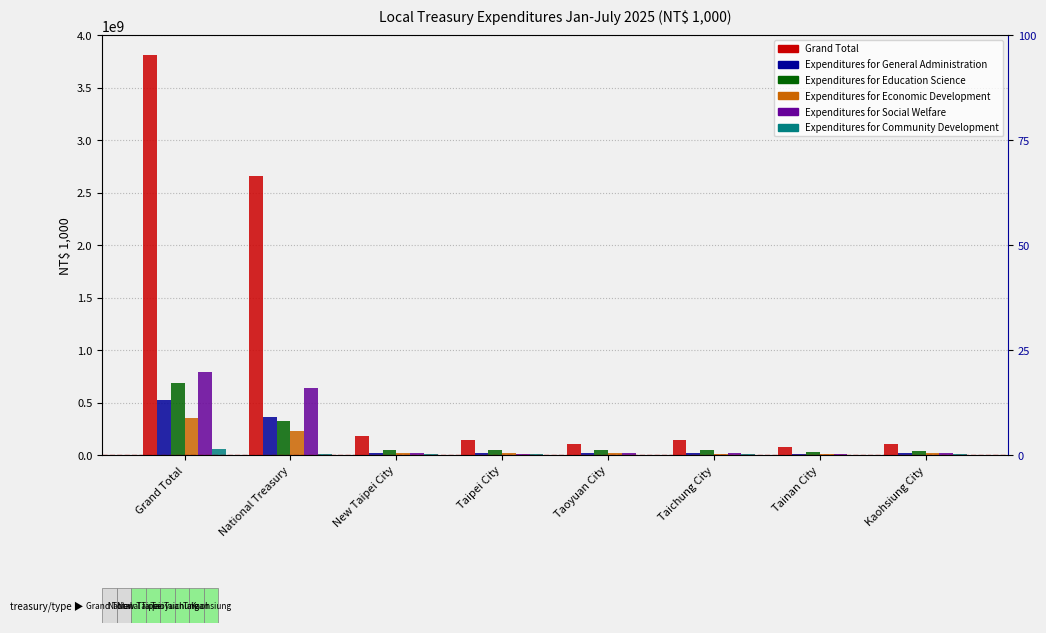

Which series changed the most between Taoyuan City and Tainan City?

Grand Total